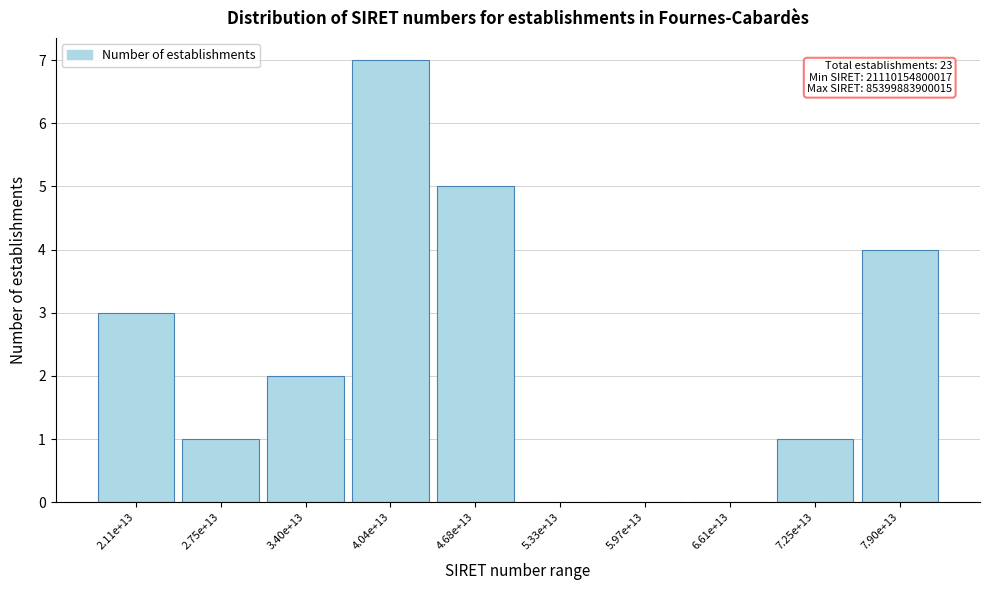

Reading right to left, what are all the values shown in this chart?

7.90e+13=4	7.25e+13=1	6.61e+13=0	5.97e+13=0	5.33e+13=0	4.68e+13=5	4.04e+13=7	3.40e+13=2	2.75e+13=1	2.11e+13=3